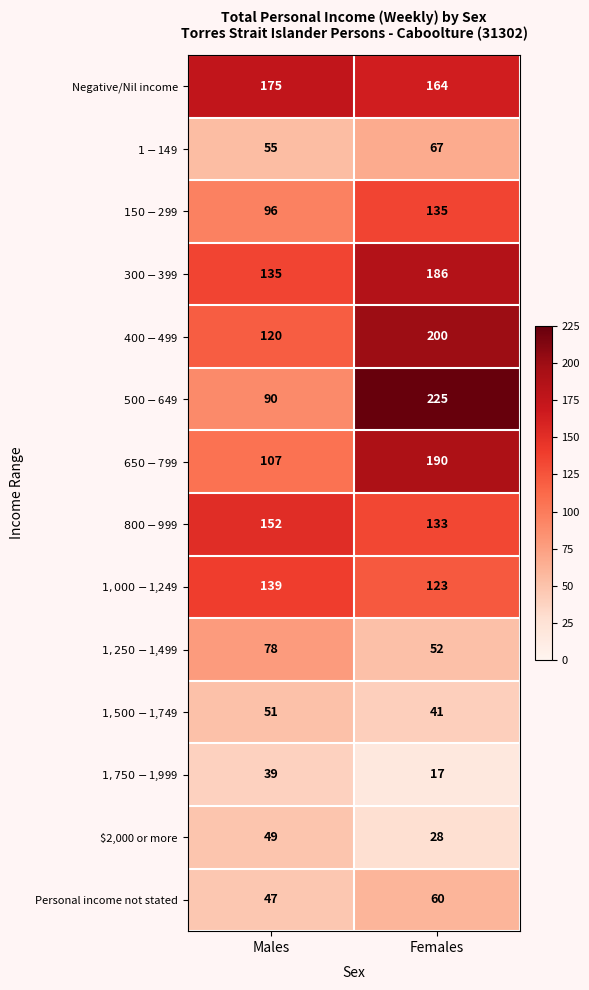

What is the greatest value displayed?

225